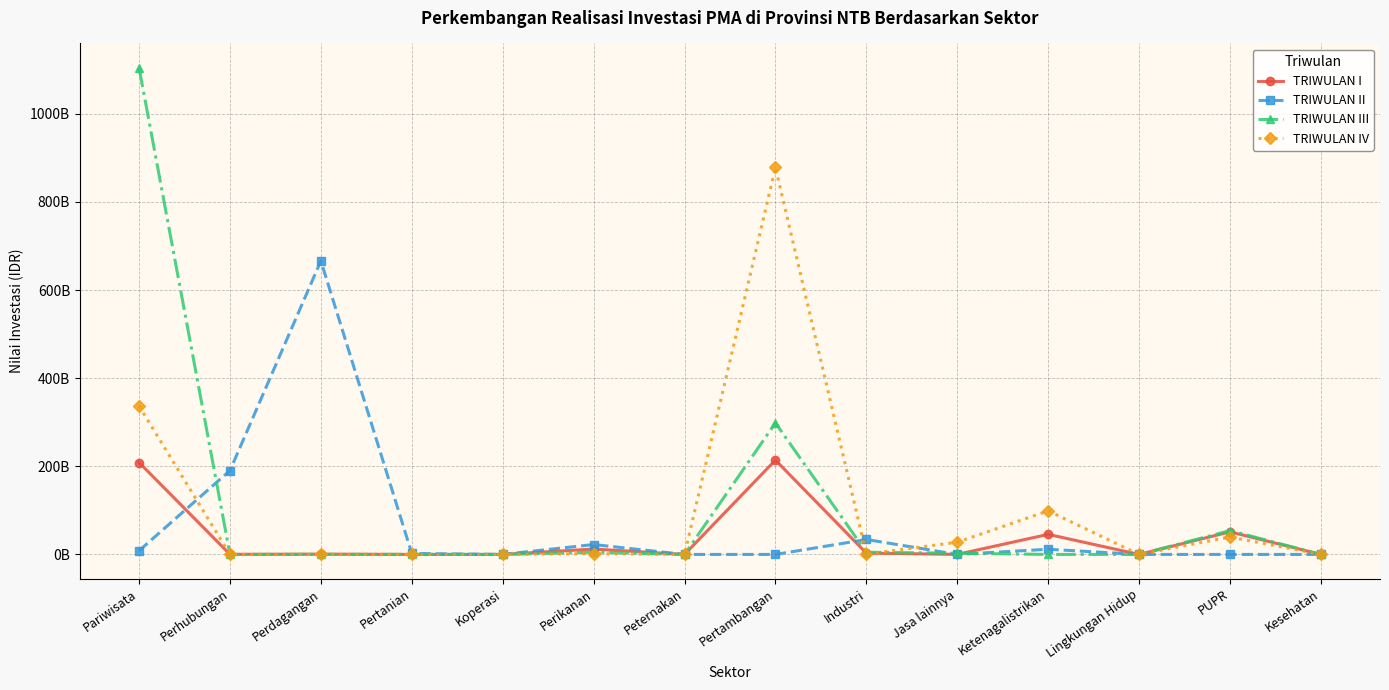

At which label does TRIWULAN I first exceed 668919798?

Pariwisata